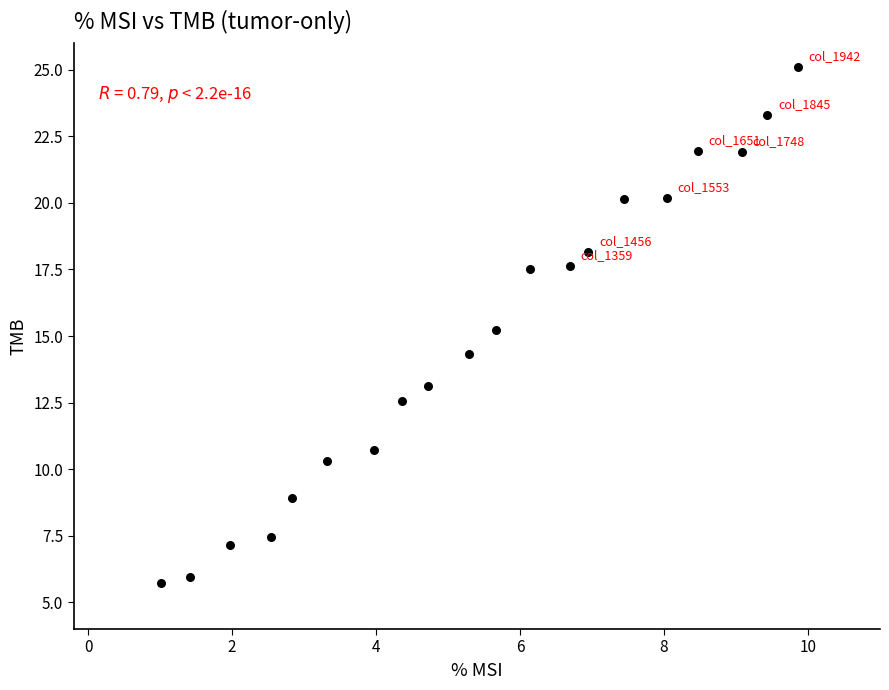

What is the range of X values (max minus min)?

8.9